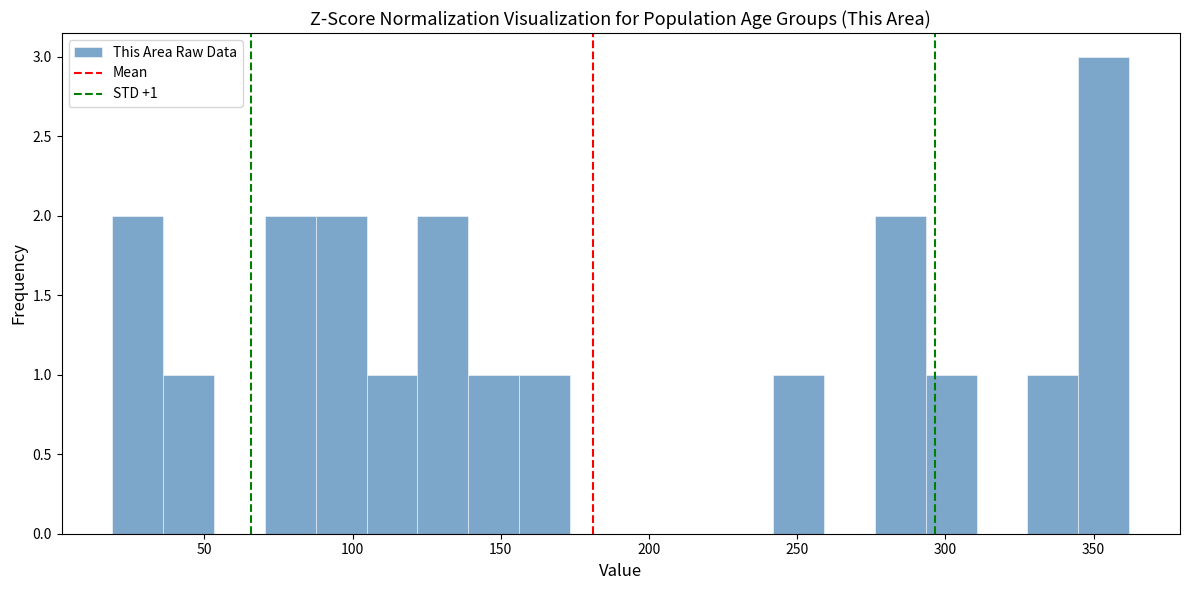

Read against the x-axis, roughly where is the centre of the tallest bar?

355